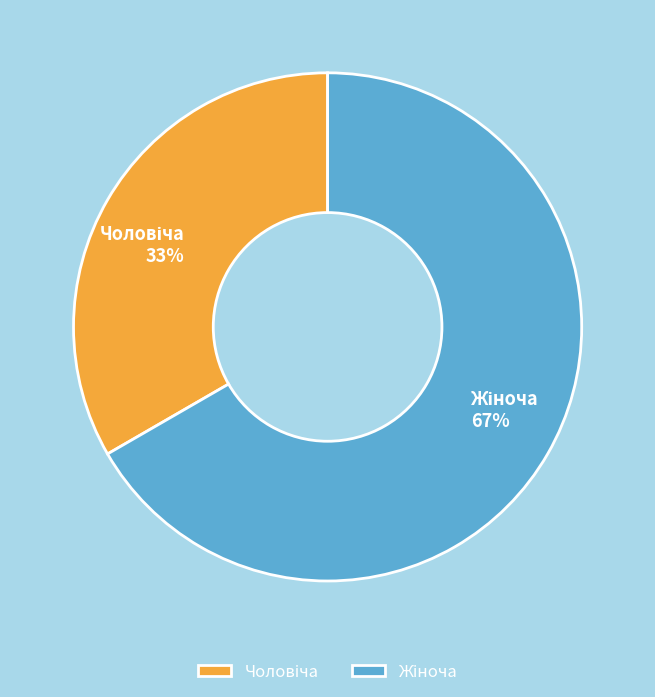

Does any single category account for the majority?

Yes